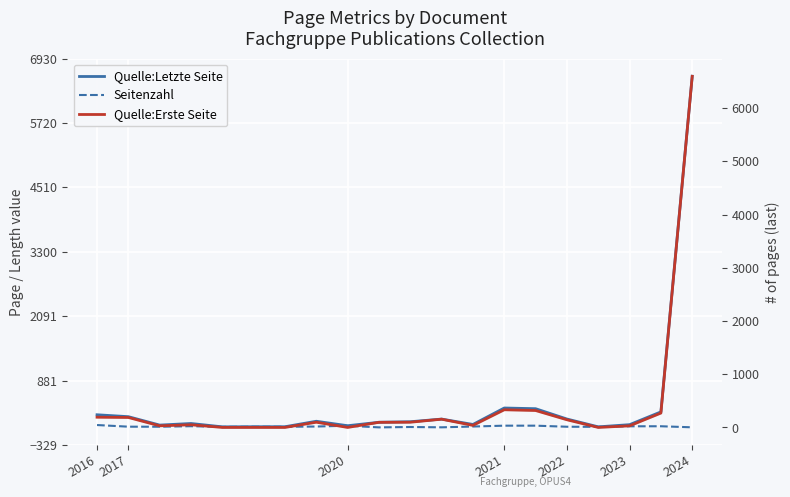

Is it true that Quelle:Letzte Seite equals 5 at 2024?

False